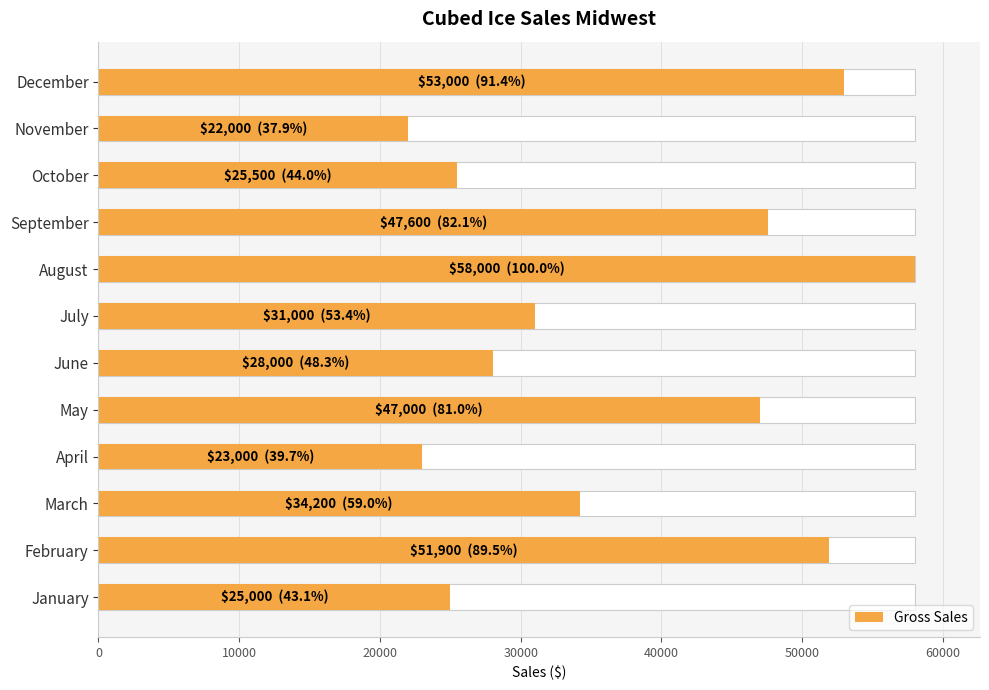

What is the smallest value displayed?

22000